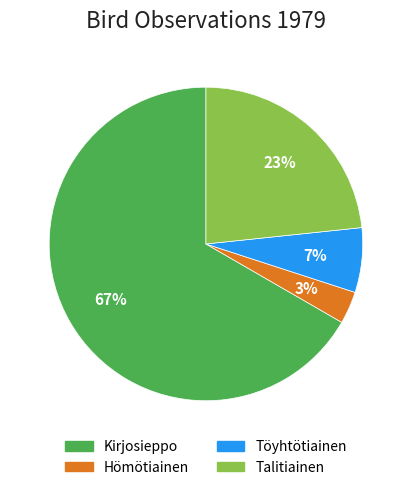

Which slice is the largest?

Kirjosieppo